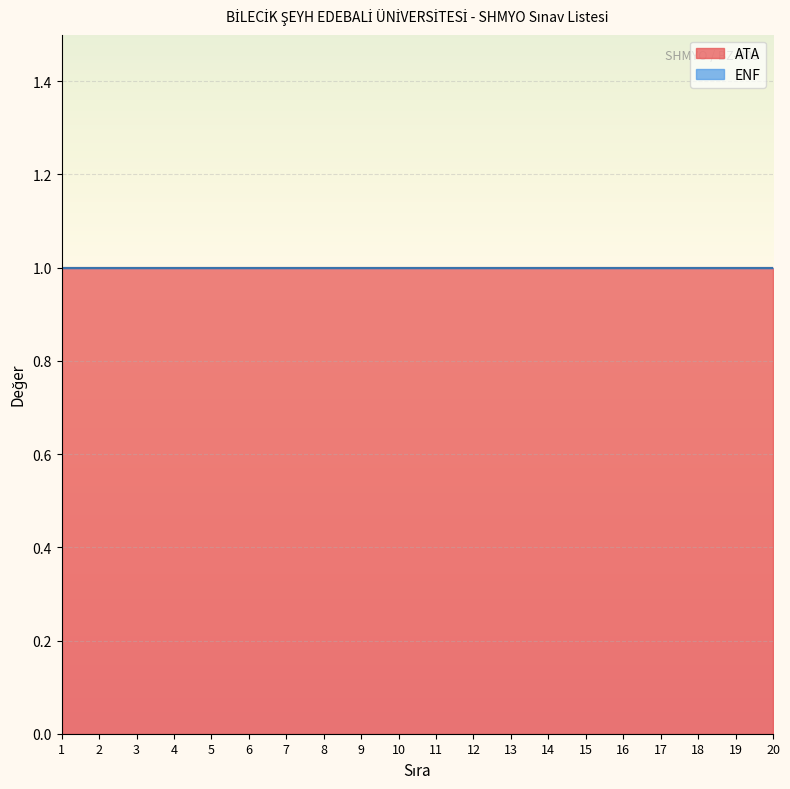

Rank the series by their maximum value, from highest to lowest.

ATA, ENF